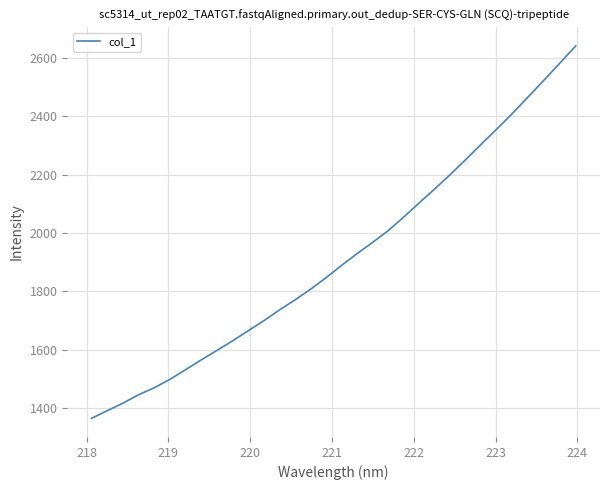

What is the minimum value shown in the chart?

1365.2